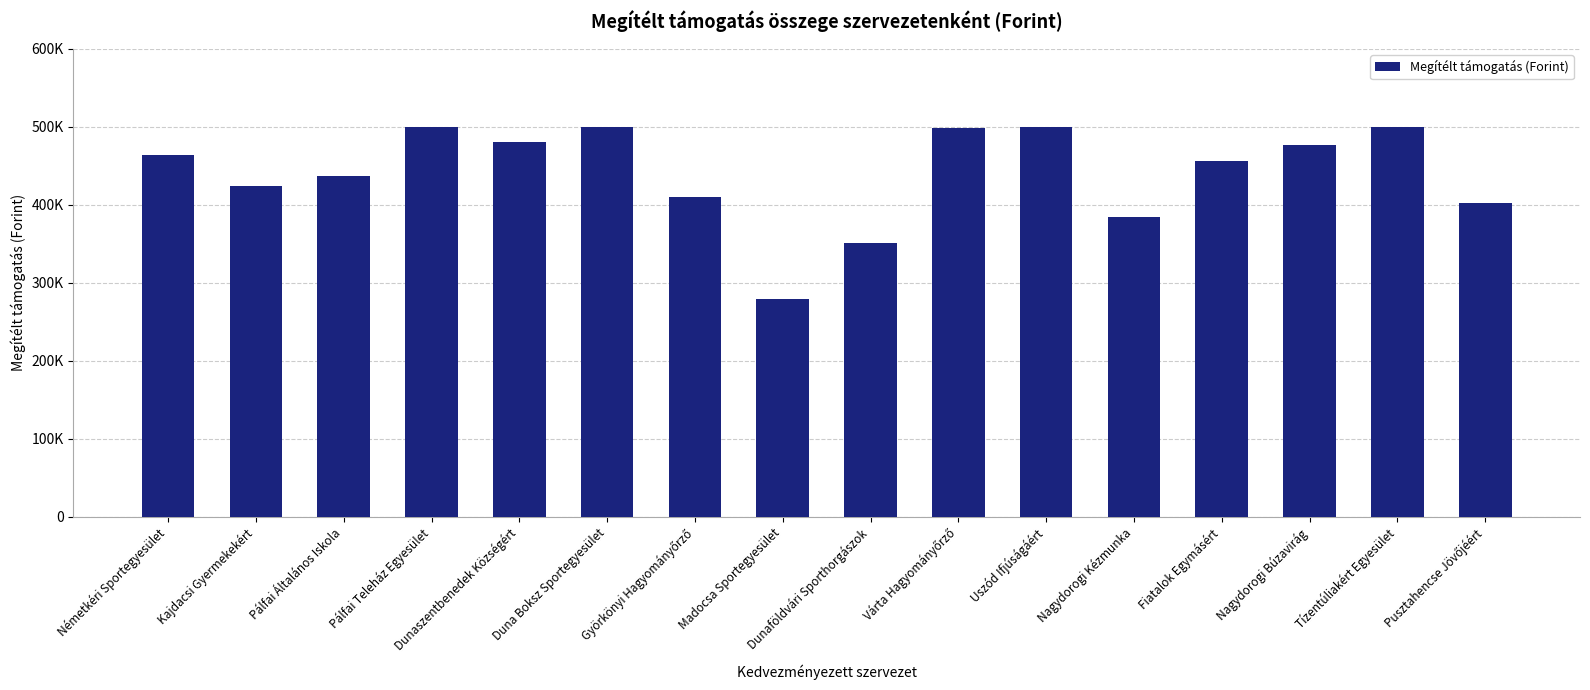

What is the difference between the second highest and second lowest values?

148870